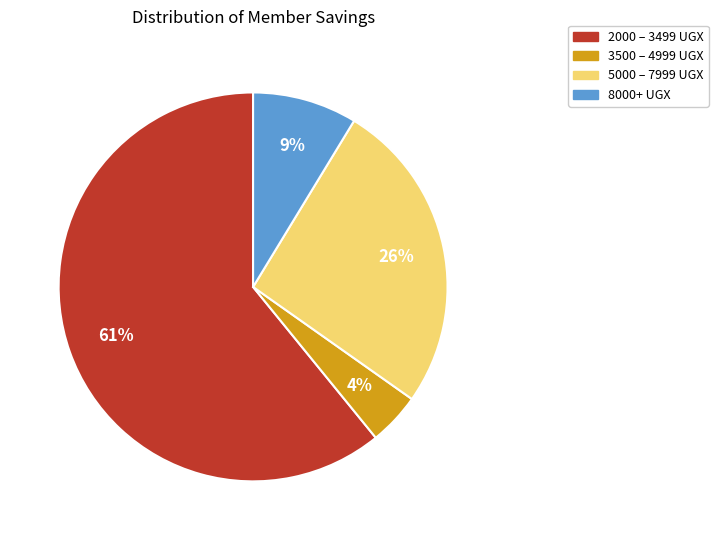

To the nearest percent, what is the average slice percentage?

25%